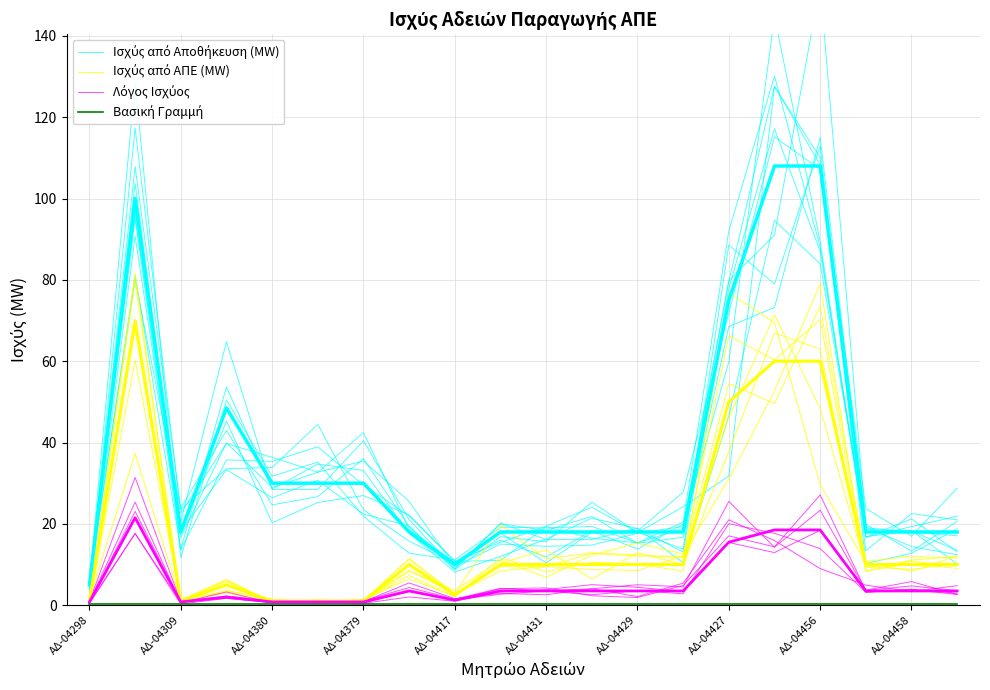

What is the label of the 4th point from the left?

ΑΔ-04379